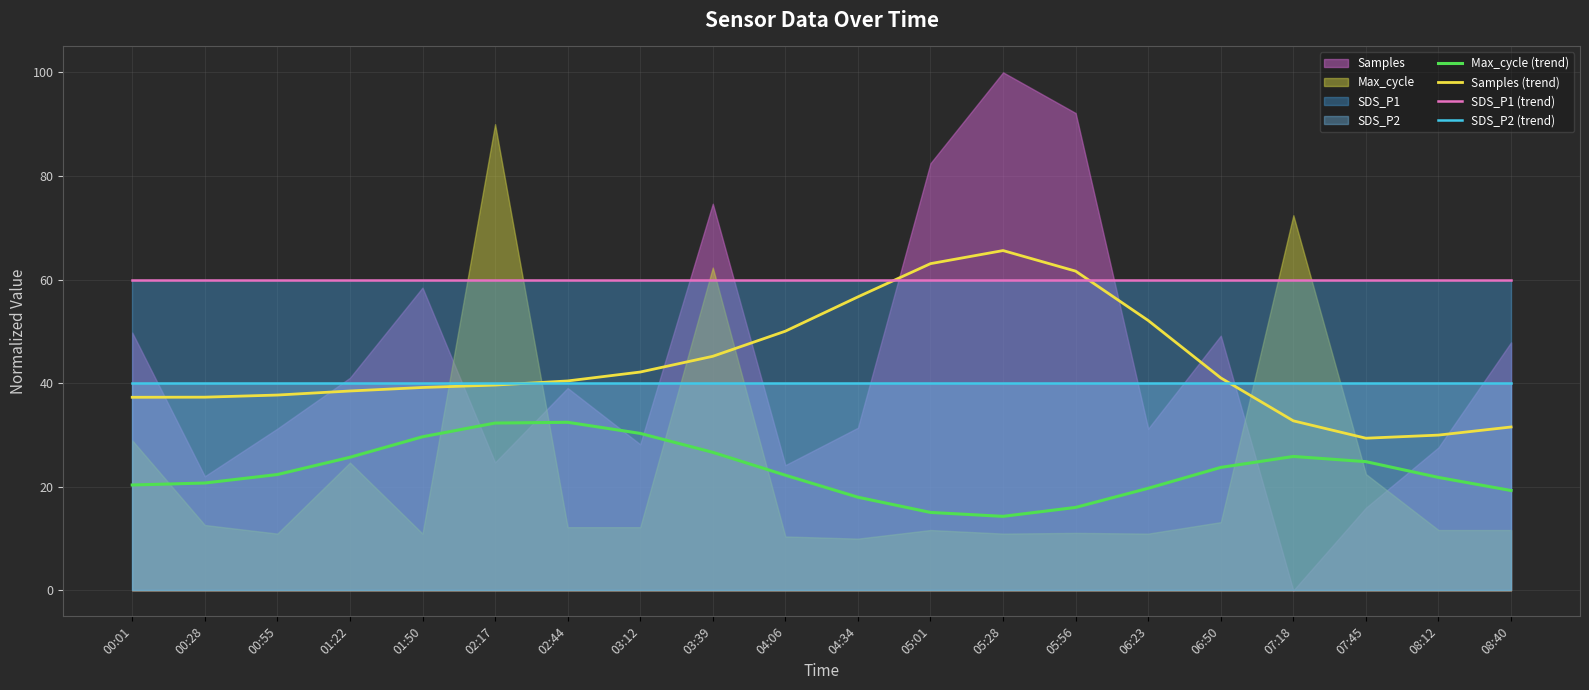

Which series has the largest total across all categories?

SDS_P1 (trend)